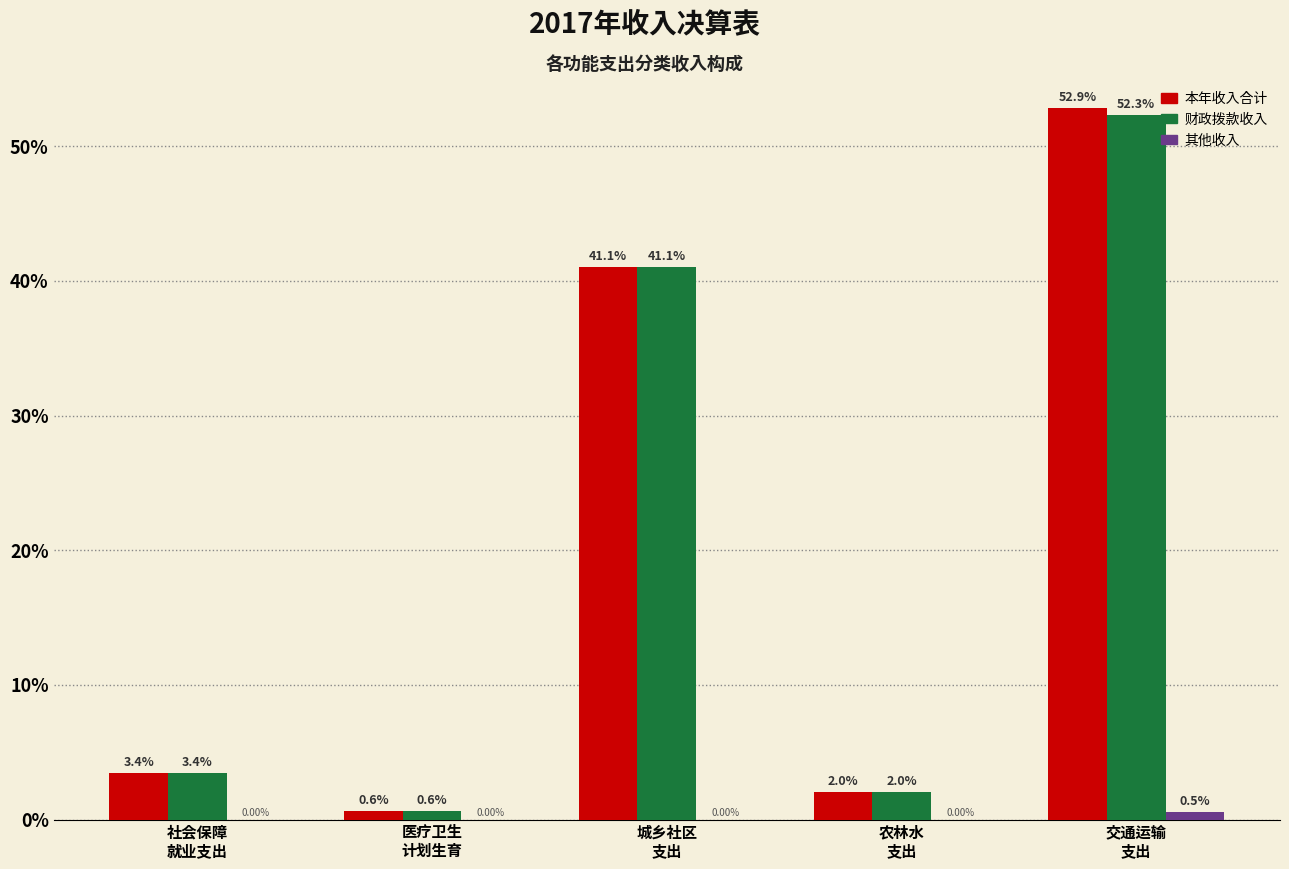

Is it true that 财政拨款收入 equals 52.3 at 交通运输
支出?

True